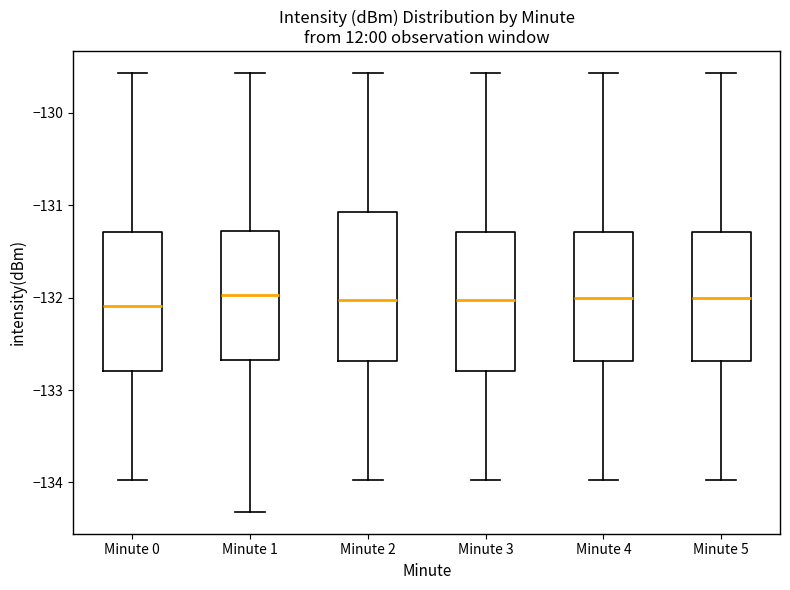

Comparing the boxes themselves (not the whiskers), which one is the tallest?

Minute 2